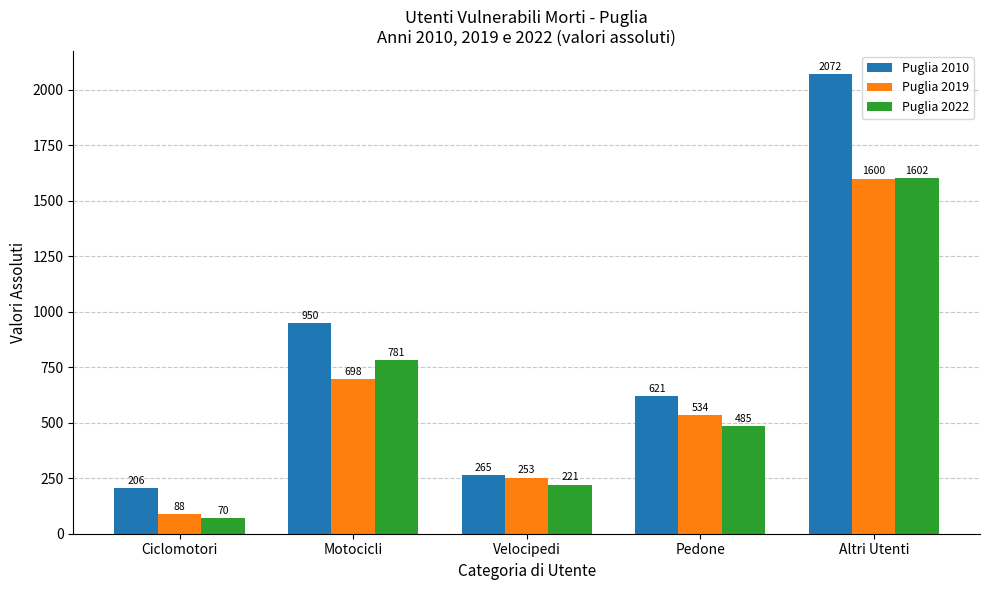

Where does the Puglia 2010 series first go above 621?

Motocicli